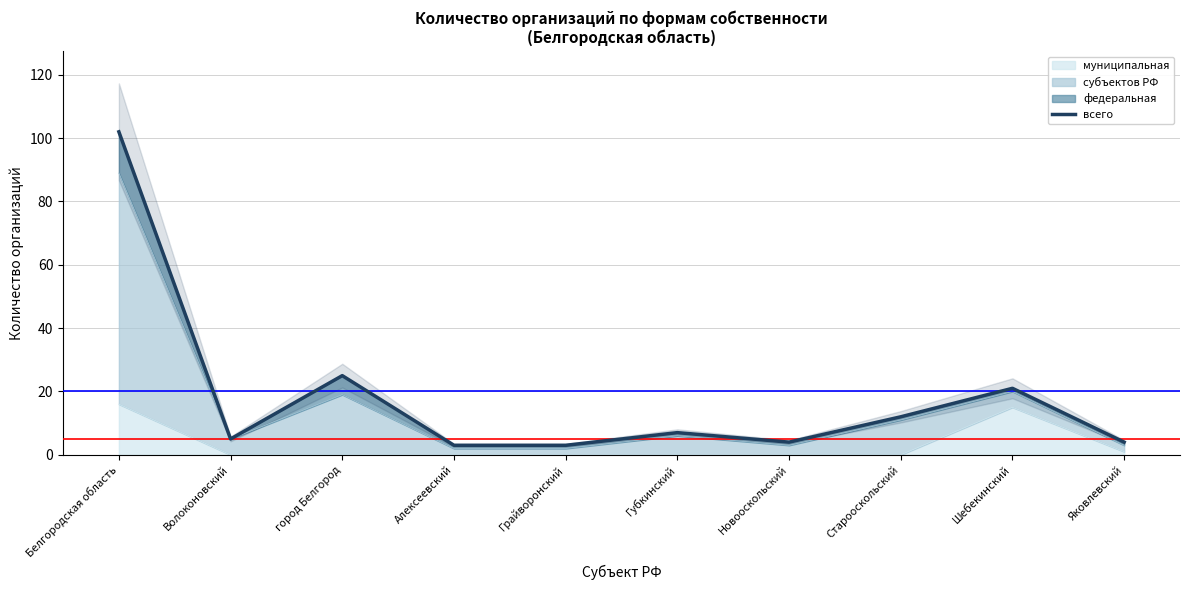

Between Грайворонский and Алексеевский, which is larger?

Грайворонский